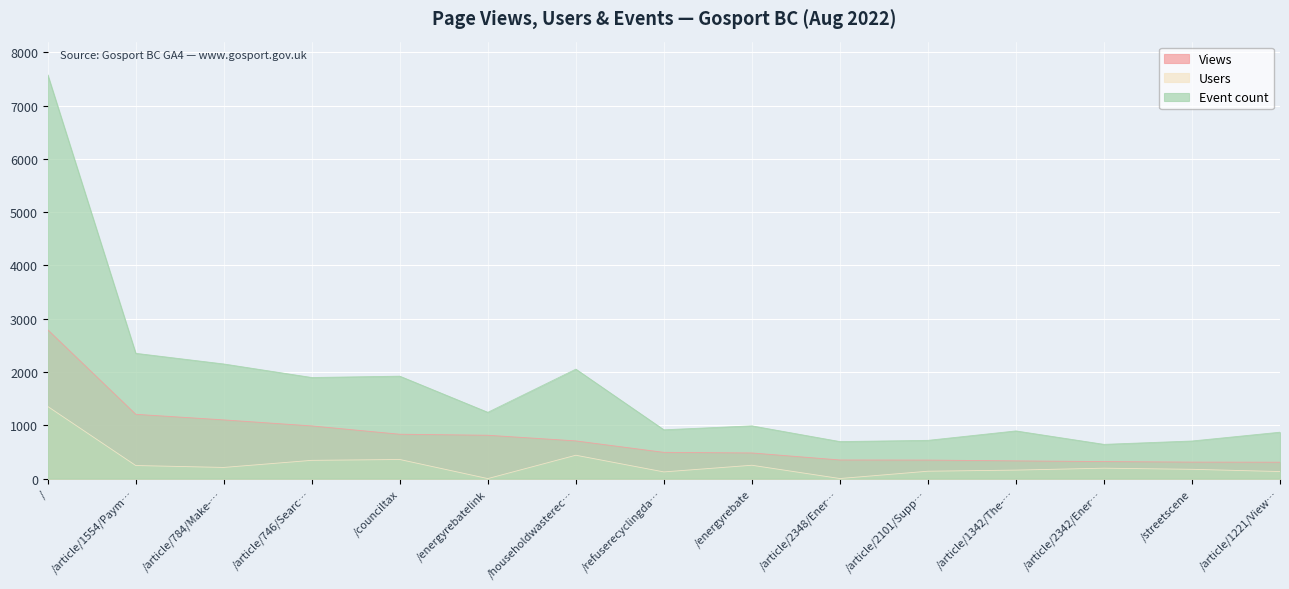

What is the spread (max minus min) of values at /article/746/Searc…?

1554